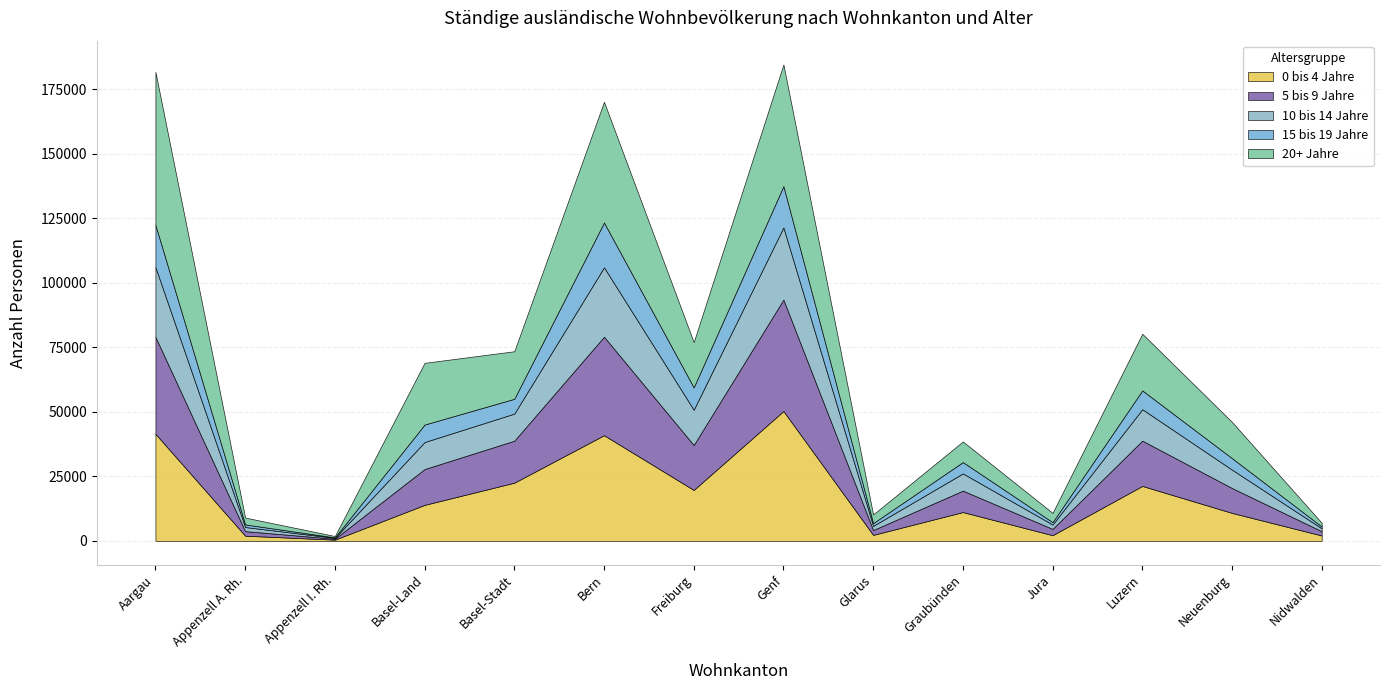

What is the label of the 4th point from the right?

Jura